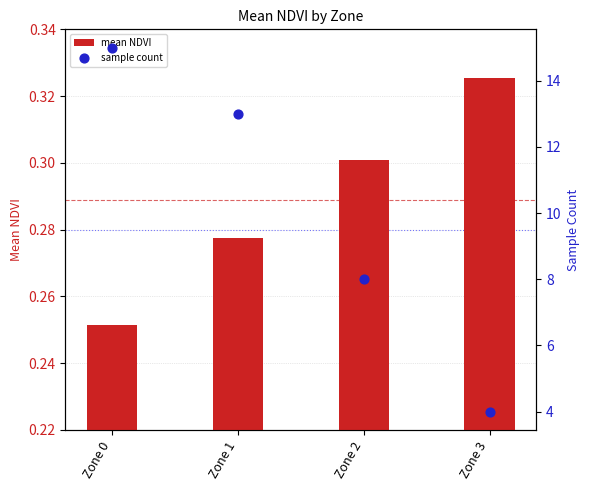

Which series has the largest Y range (max minus min)?

sample count